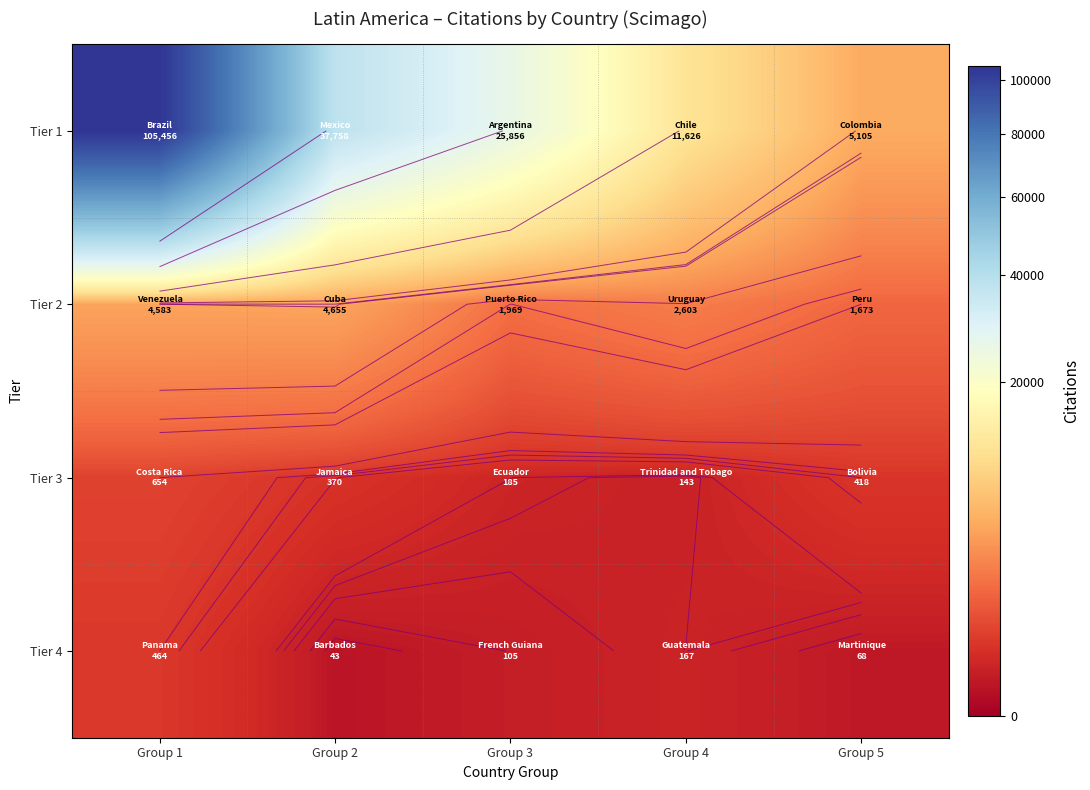

How many values in the Tier 1 series are below 25856?

2